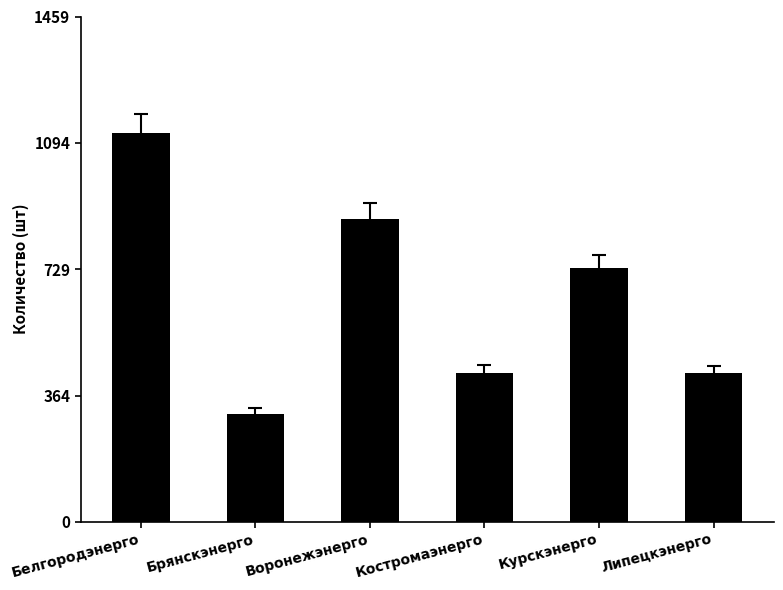

The value at Брянскэнерго is 433. True or false?

False